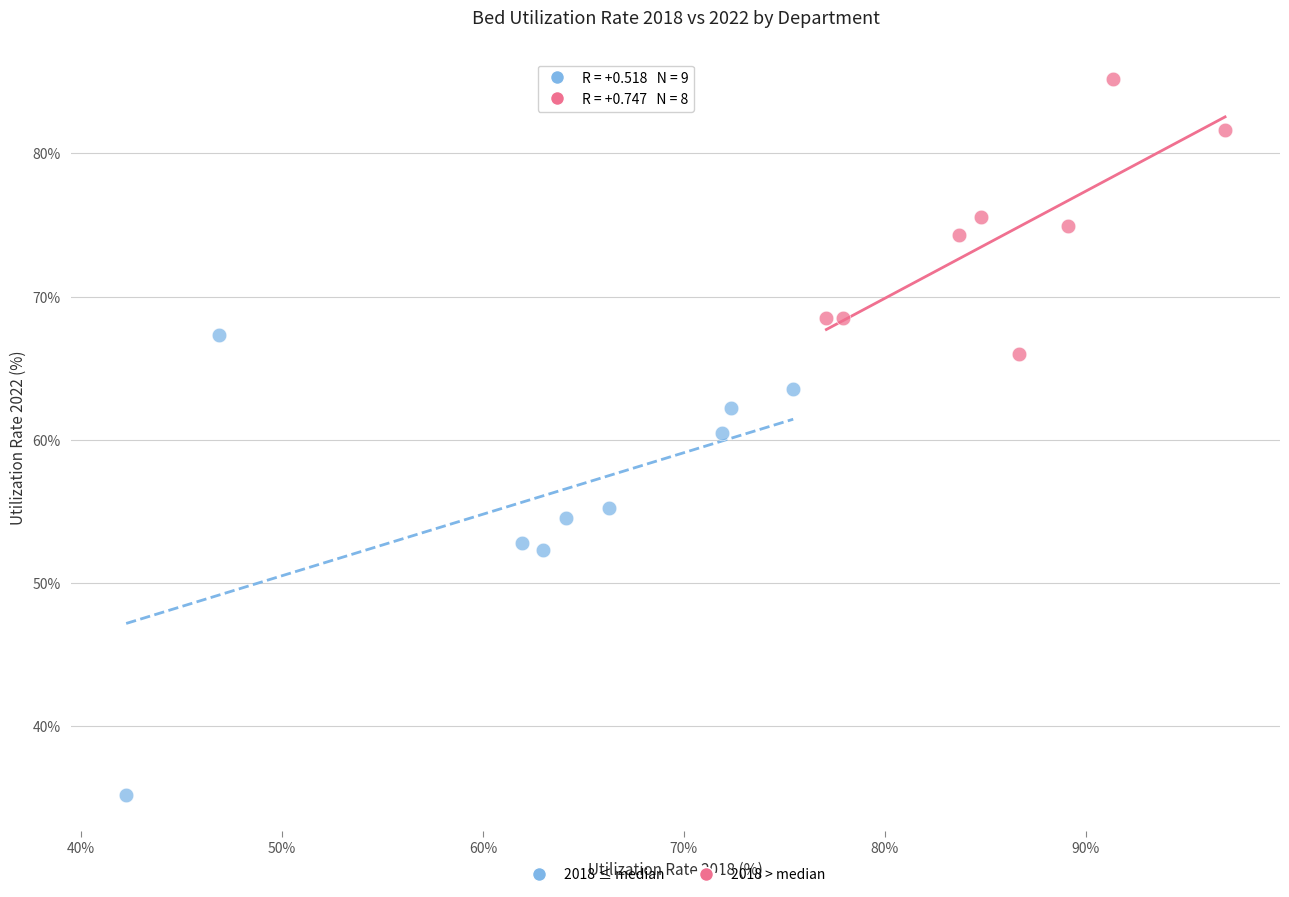

Which series contains the lowest Y value?

2018 ≤ median